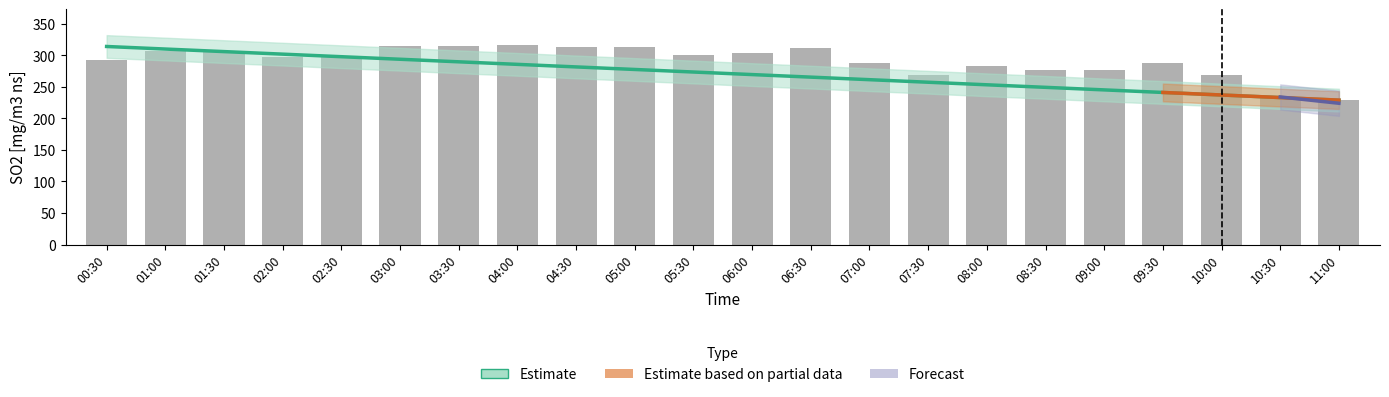

The chart shows a value of 394.2 at 10:30. True or false?

False